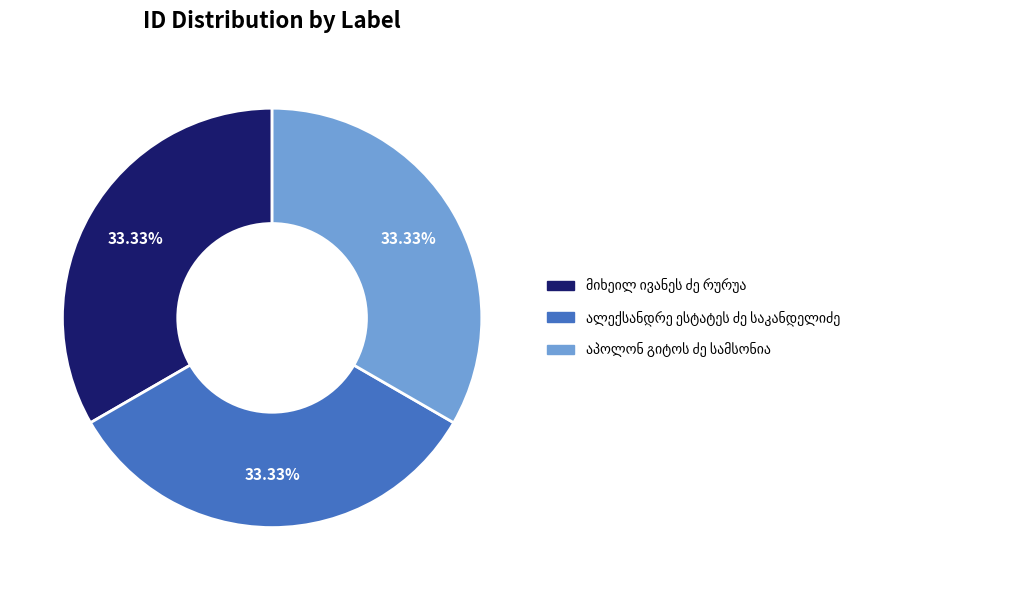

Does any single category account for the majority?

No